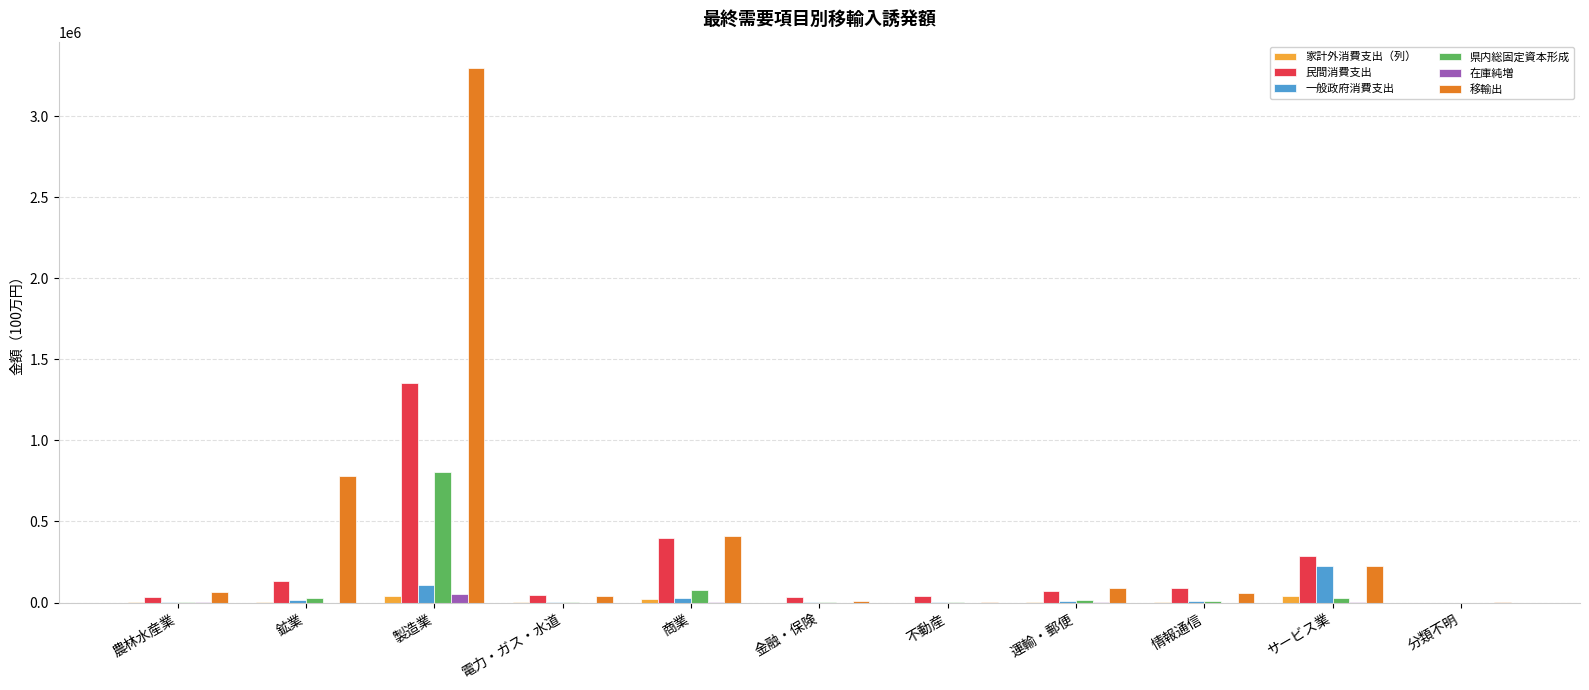

What is the difference between the 一般政府消費支出 values at 運輸・郵便 and 情報通信?

4406.3